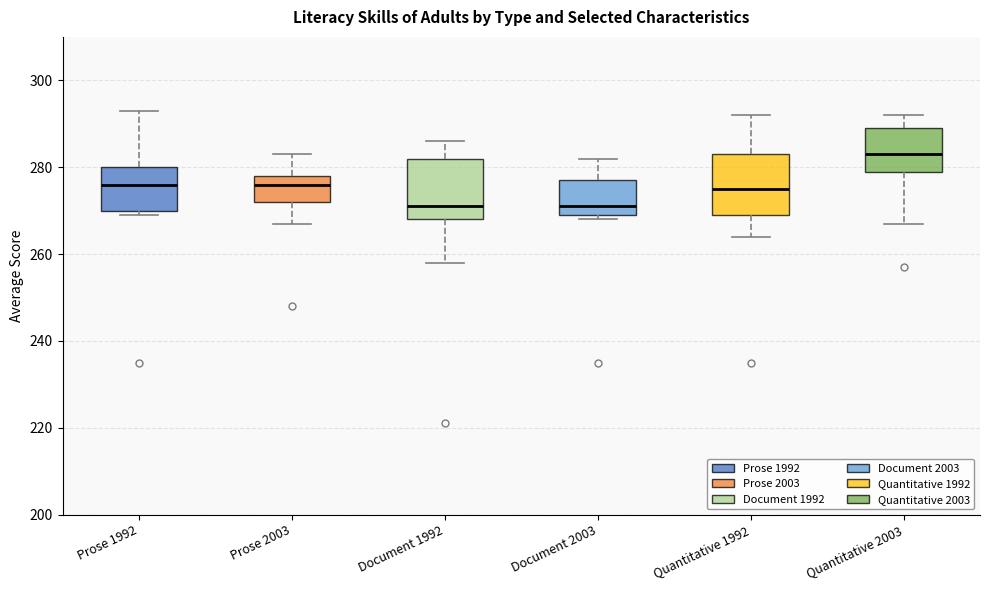

Reading left to right, read every box against the y-axis: the position of its median line, the range the box covers, and the ends of its whiskers. The values are not printed on the chart, so give them approximately, as read against the axis.

Prose 1992: median 276, box 270 to 280, whiskers 270 (just below the box's lower edge) to 294
Prose 2003: median 276, box 272 to 278, whiskers 268 to 284
Document 1992: median 272, box 268 to 282, whiskers 258 to 286
Document 2003: median 272, box 270 to 278, whiskers 268 to 282
Quantitative 1992: median 276, box 270 to 284, whiskers 264 to 292
Quantitative 2003: median 284, box 280 to 290, whiskers 268 to 292